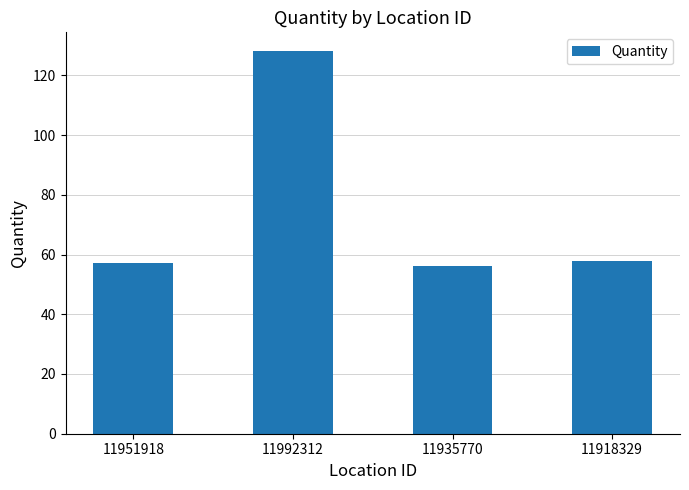

What is the approximate value at 11918329, to the nearest 5?

60